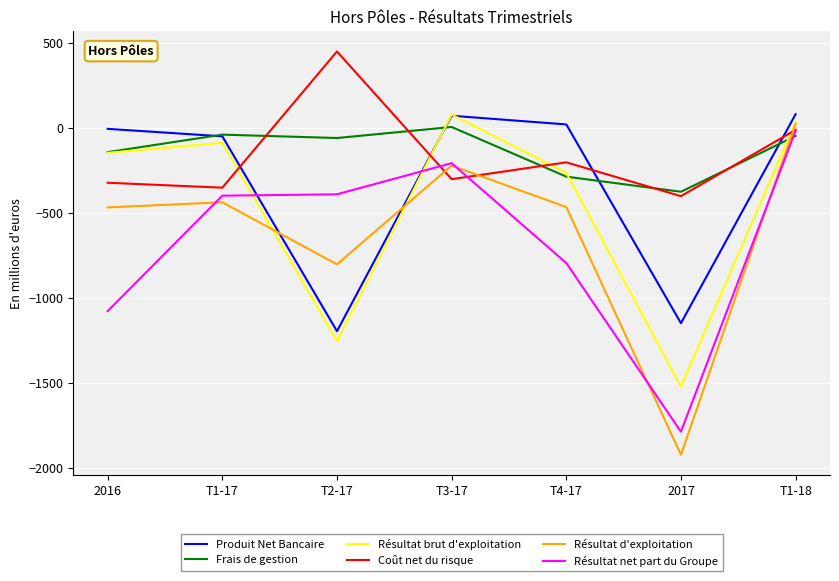

At which category is the sum across all series the highest?

T1-18